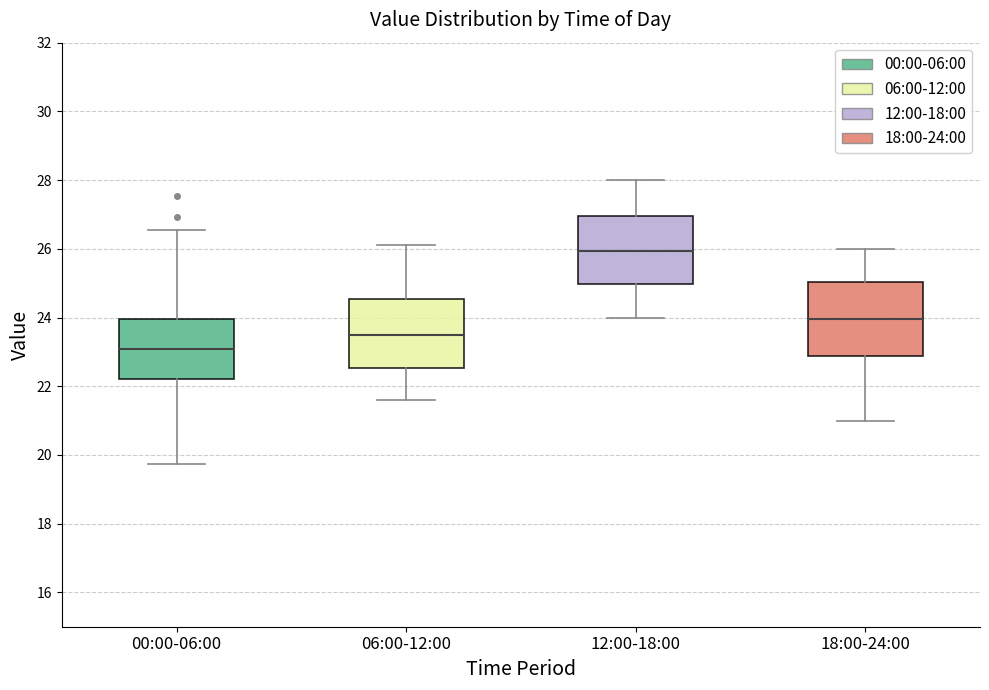

Reading left to right, read every box against the y-axis: the position of its median line, the range the box covers, and the ends of its whiskers. The values are not printed on the chart, so give them approximately, as read against the axis.

00:00-06:00: median 23.0, box 22.2 to 24.0, whiskers 19.8 to 26.6
06:00-12:00: median 23.6, box 22.6 to 24.6, whiskers 21.6 to 26.2
12:00-18:00: median 26.0, box 25.0 to 27.0, whiskers 24.0 to 28.0
18:00-24:00: median 24.0, box 22.8 to 25.0, whiskers 21.0 to 26.0